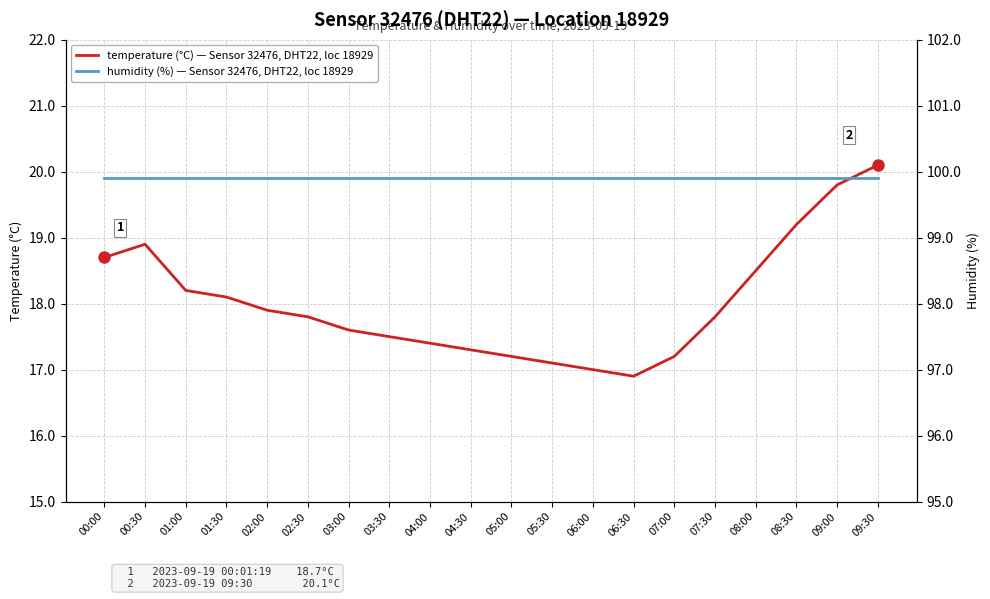

Which category has the lowest value in the temperature (°C) — Sensor 32476, DHT22, loc 18929 series?

06:30